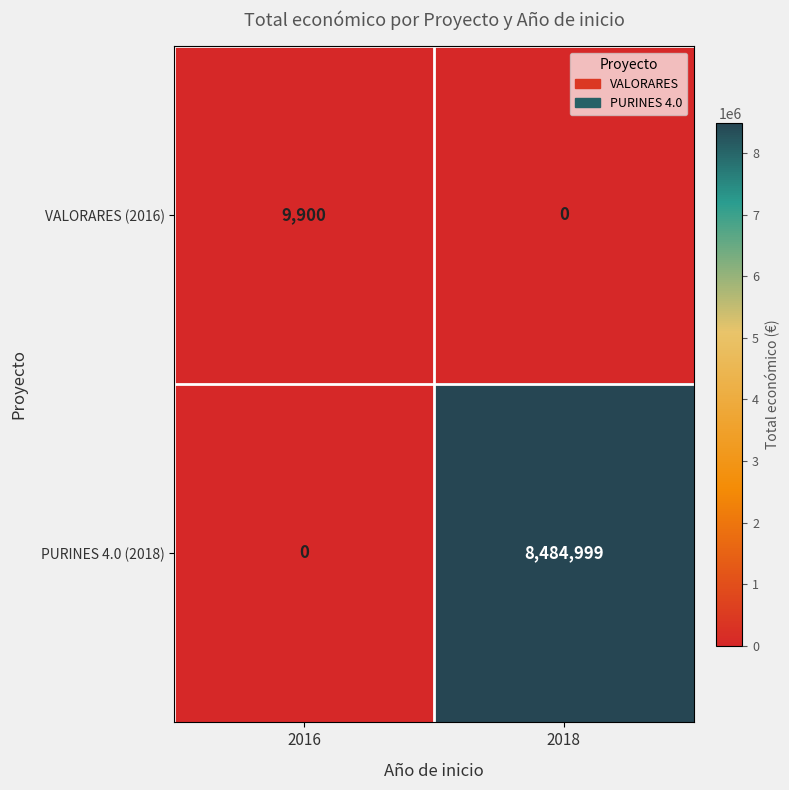

Reading right to left, list all the values displayed in this chart.

VALORARES (2016): 0	9900
PURINES 4.0 (2018): 8484999	0